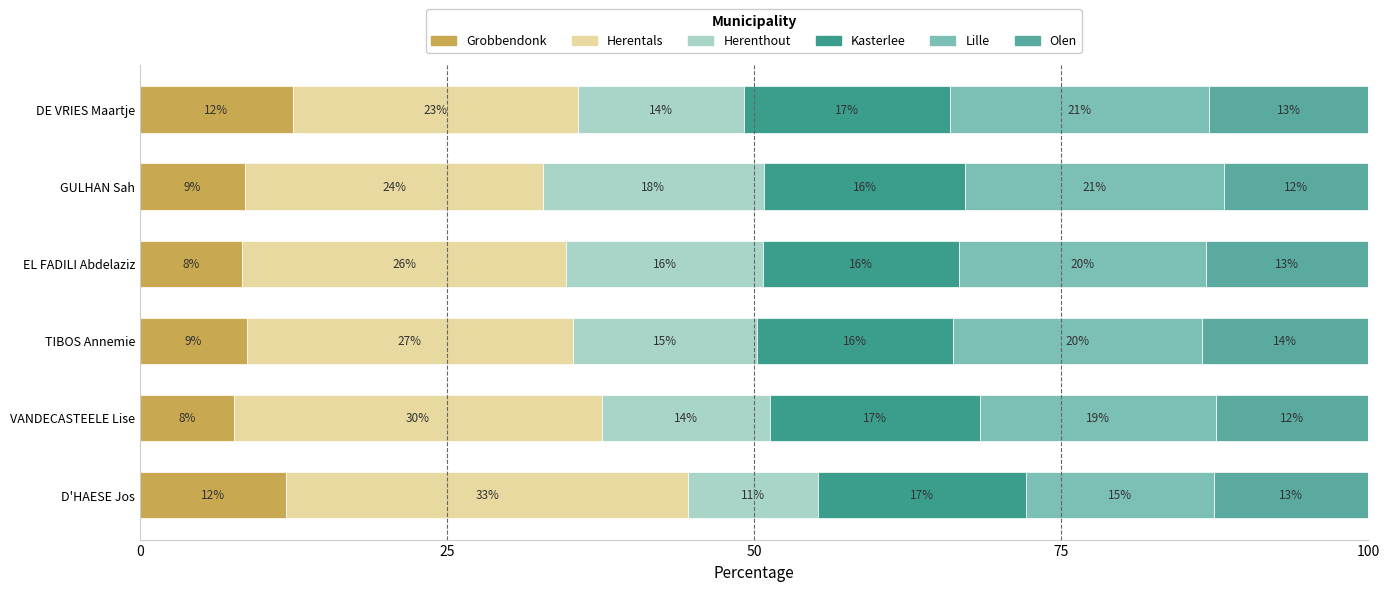

Are the bars horizontal?

Yes